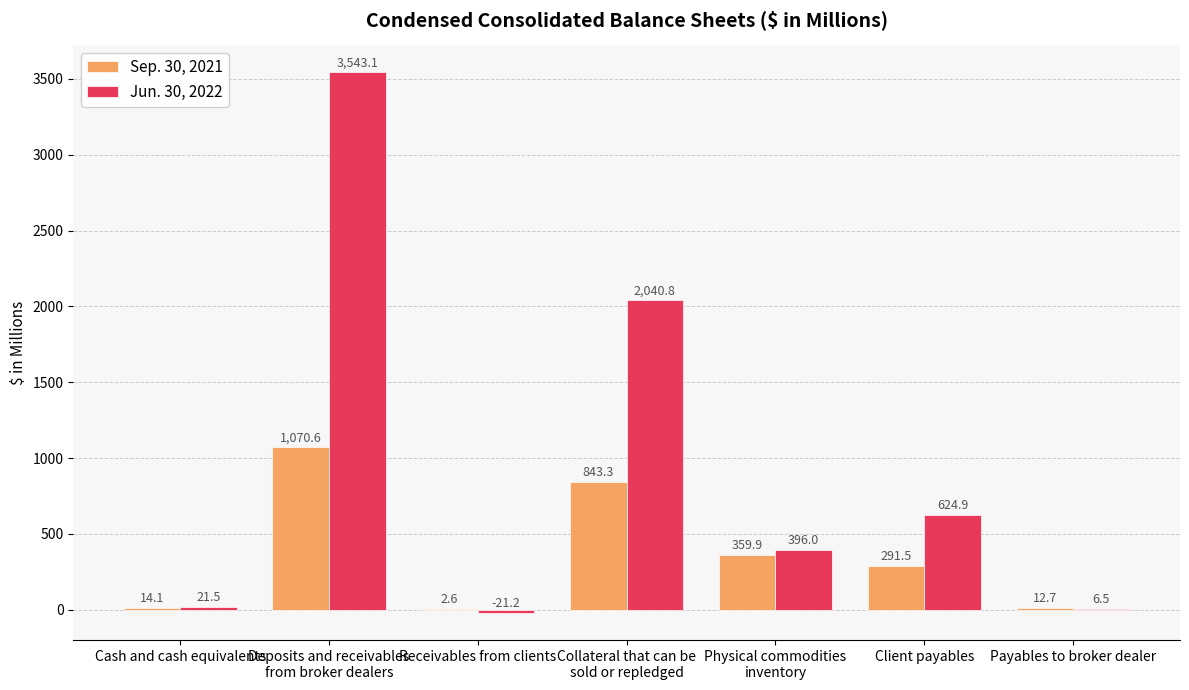

What is the maximum value shown in the chart?

3543.1